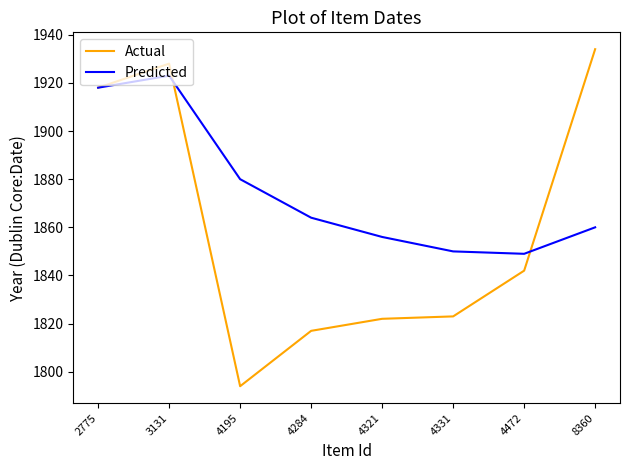

Which category has the lowest value across all series?

4195